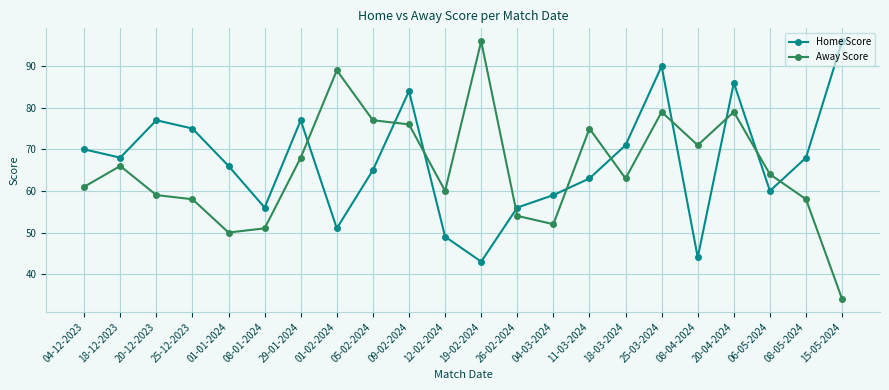

What is the sum of the Away Score values at 29-01-2024 and 25-12-2023?

126